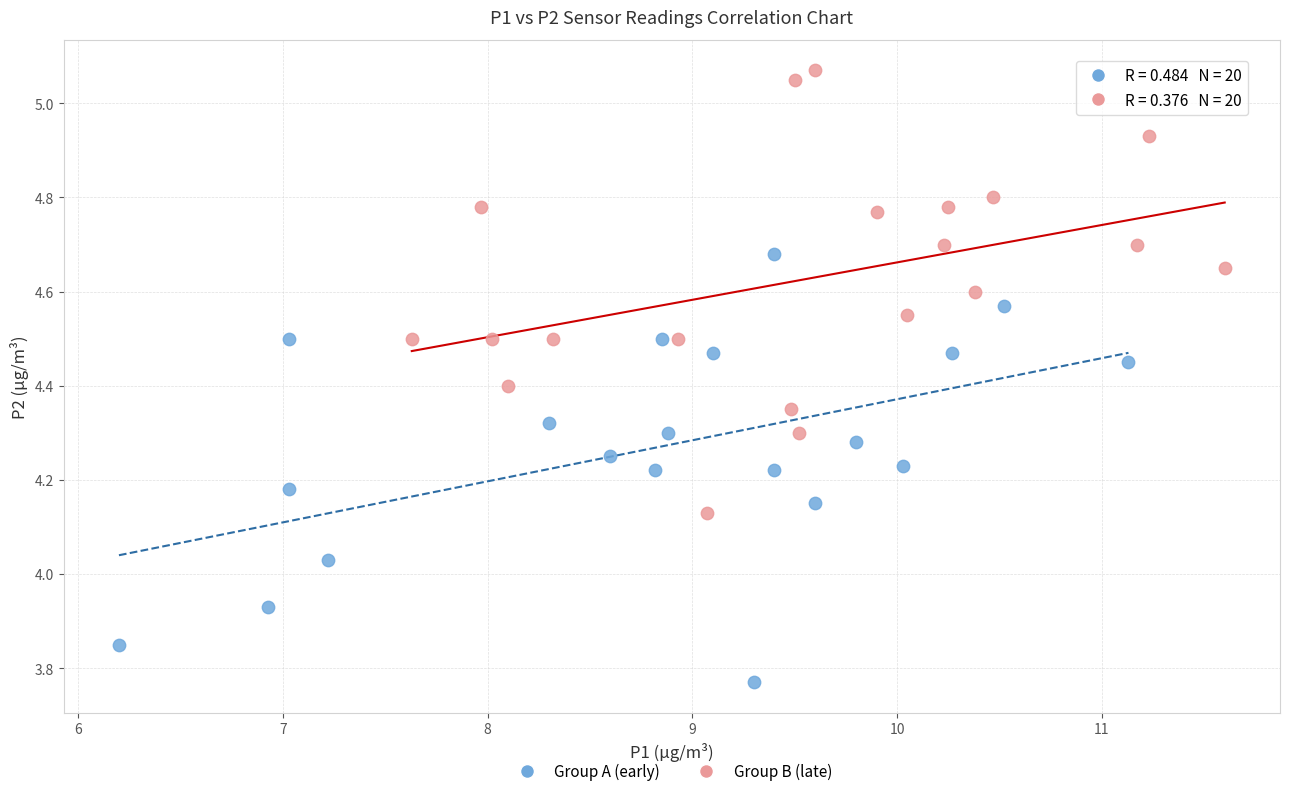

Which series has the largest Y range (max minus min)?

Group B (late)